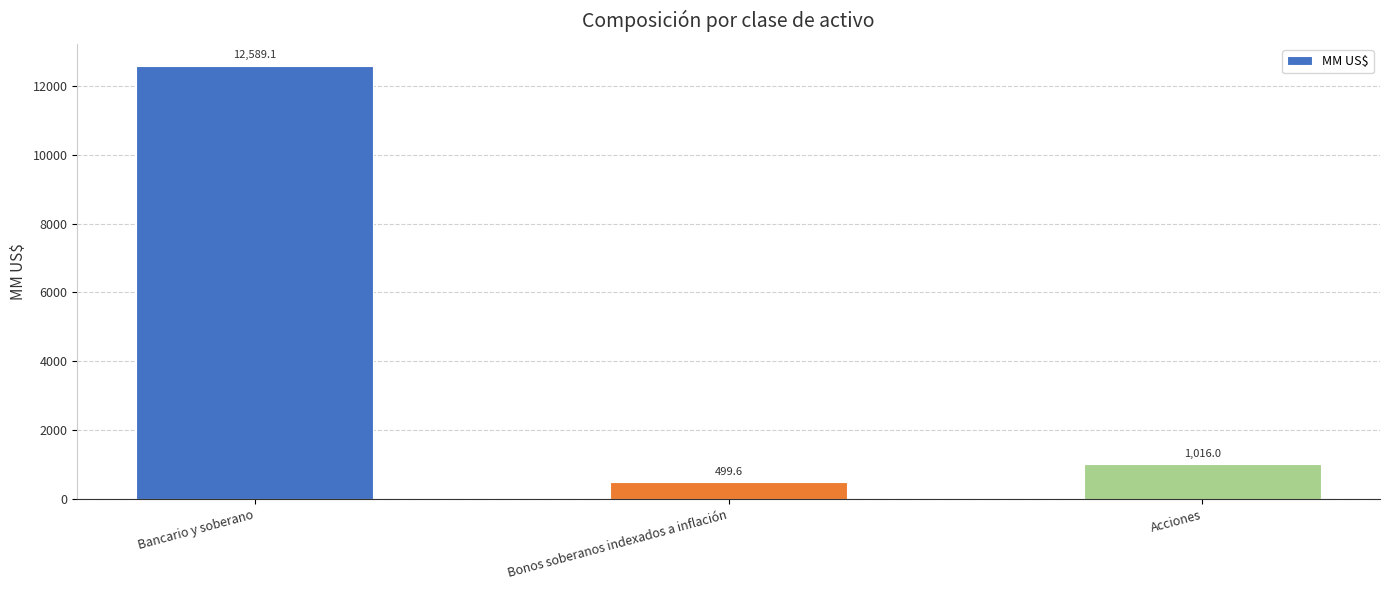

Where does the data first go above 1015?

Bancario y soberano